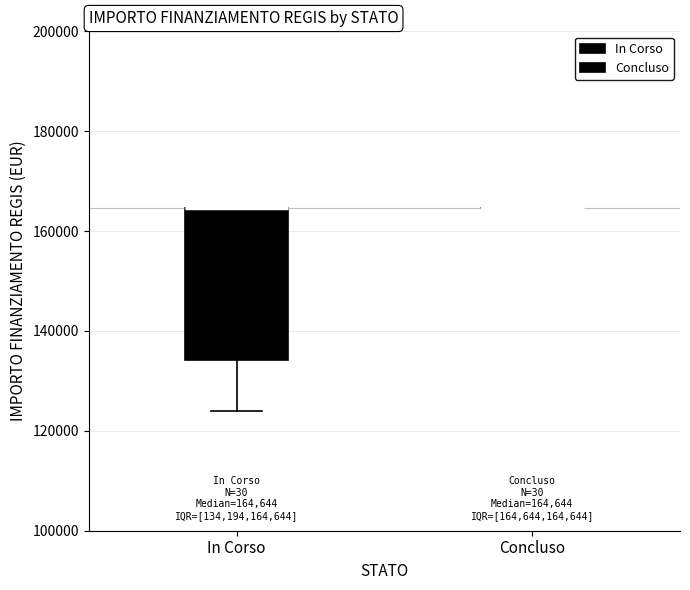

Which box is the tallest, from its lower edge to its upper edge?

In Corso